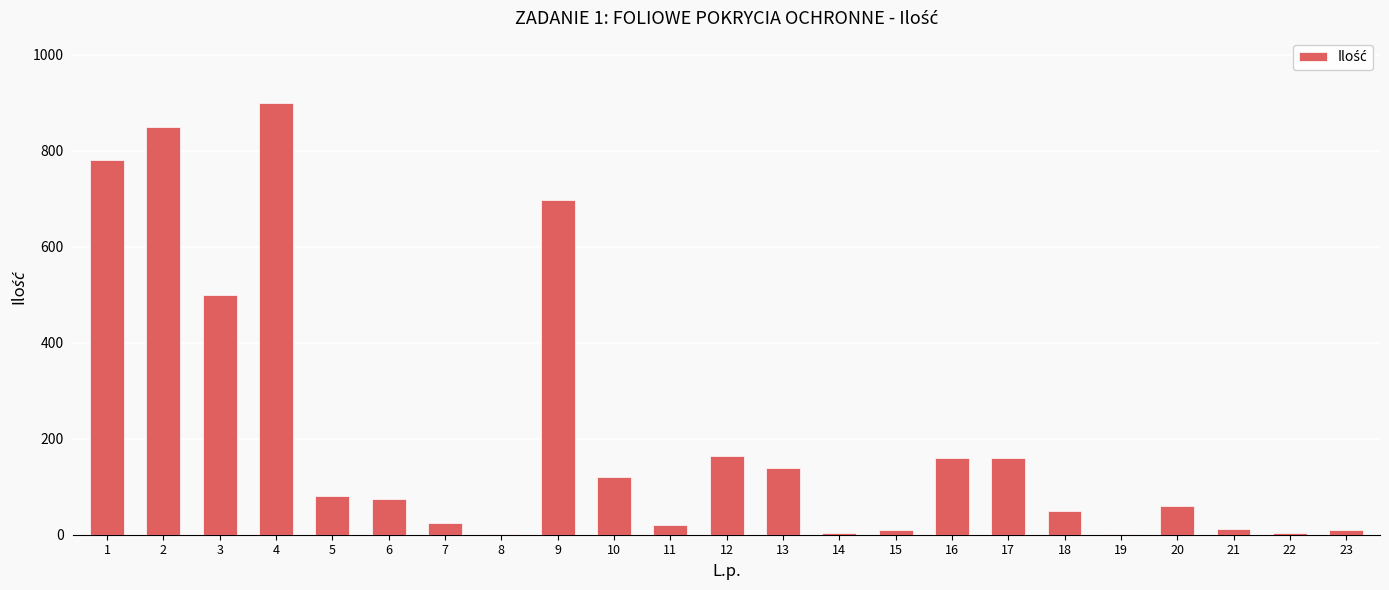

What is the sum of all values?

4821